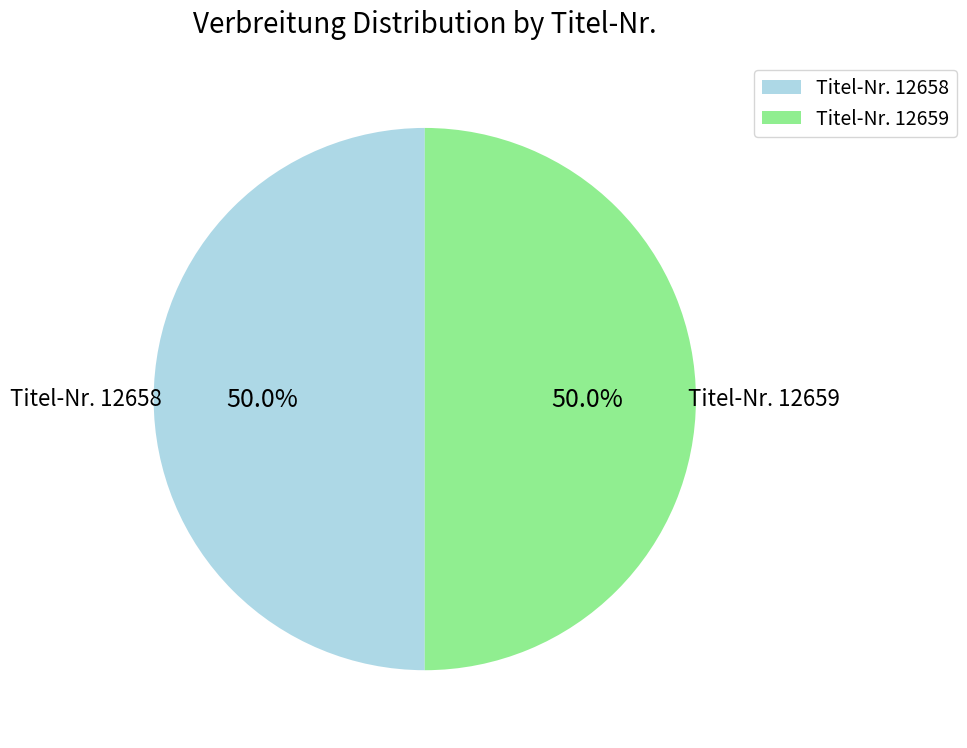

Is the sum of Titel-Nr. 12659 and Titel-Nr. 12658 greater than half?

Yes